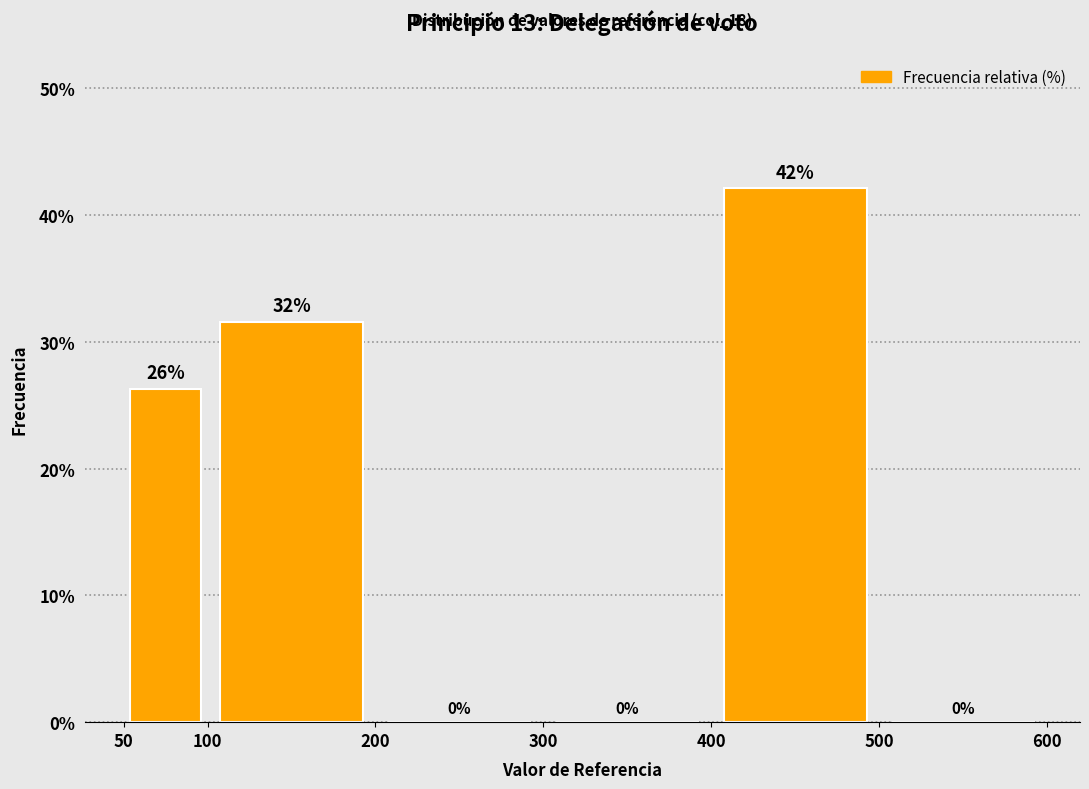

Which range on the x-axis has the tallest bar?

400 to 500